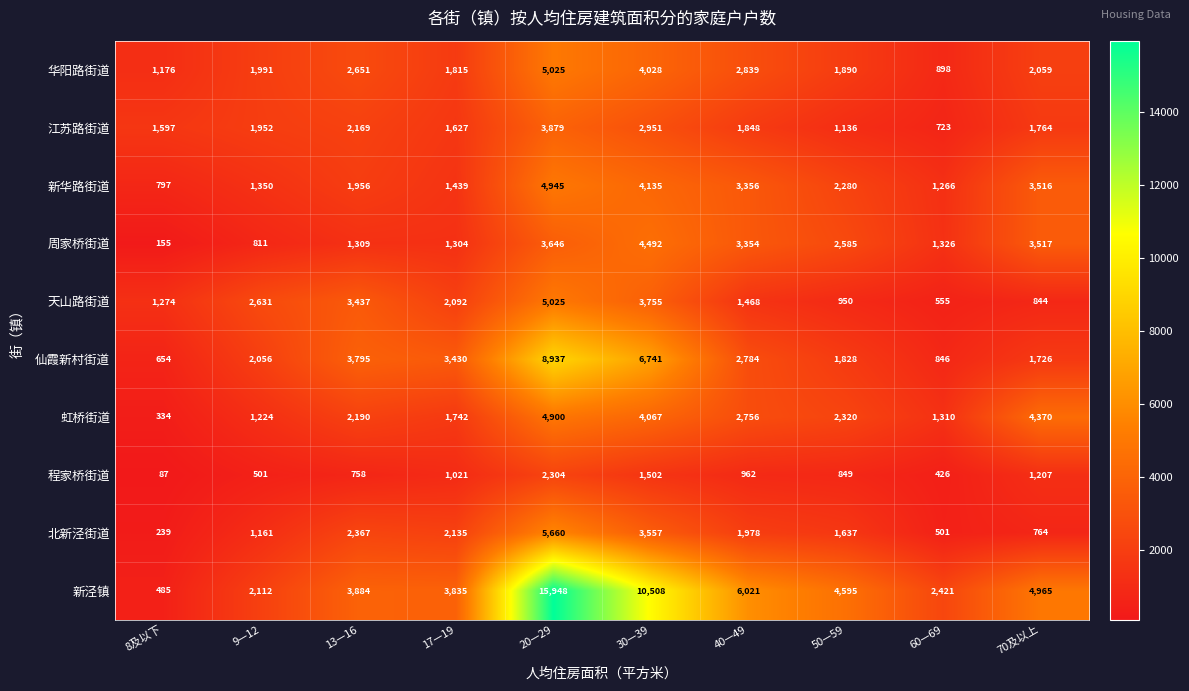

Which category has the lowest value across all series?

8及以下